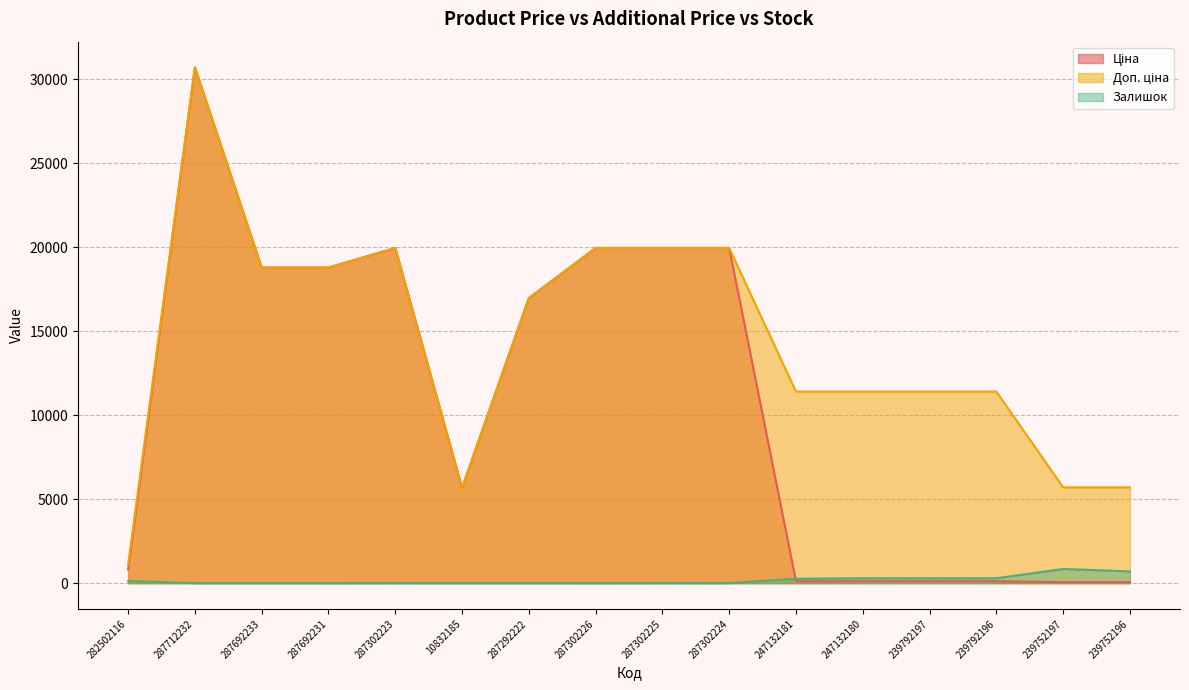

At which label does Ціна first exceed 16976?

287712232